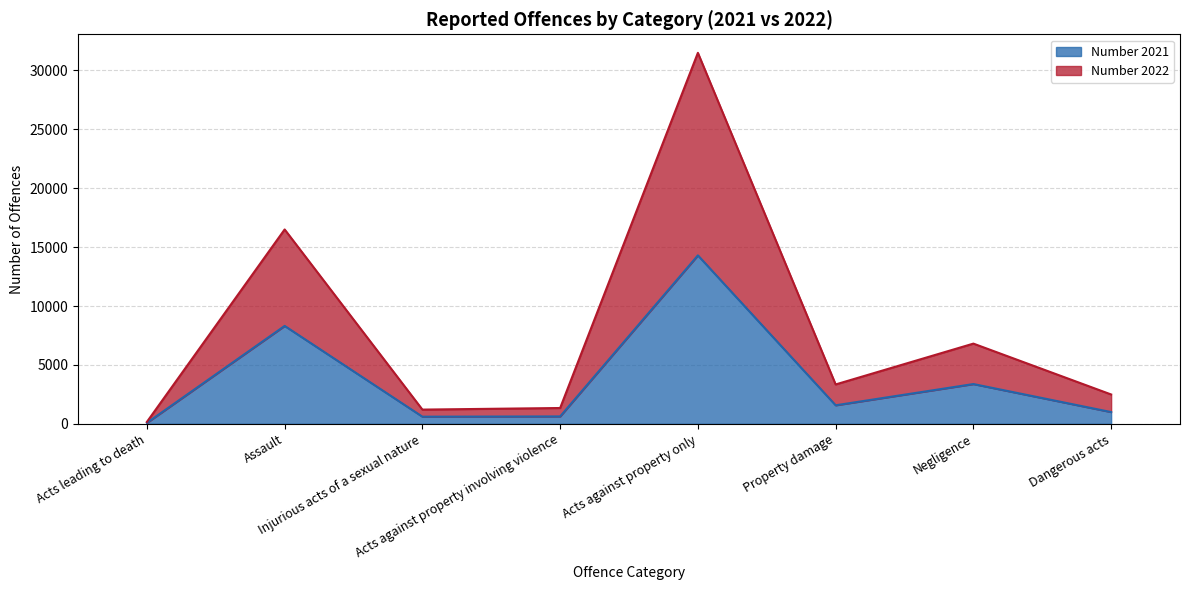

What is the minimum value for Number 2021?

84